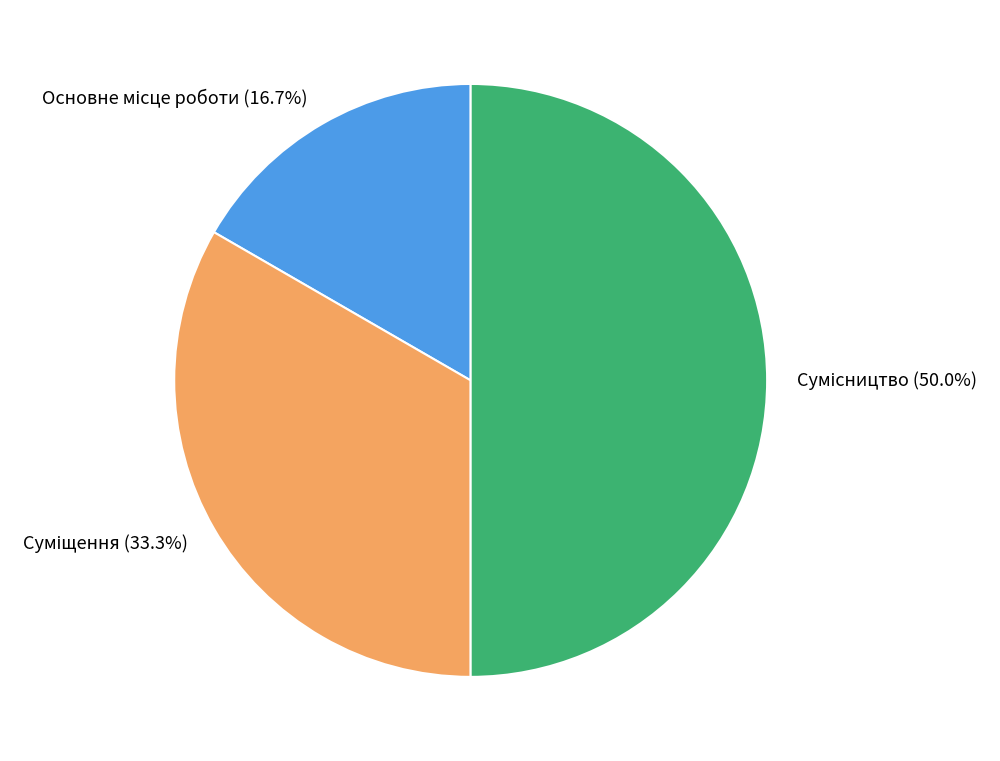

How much of the chart is everything except Основне місце роботи?

83.3%